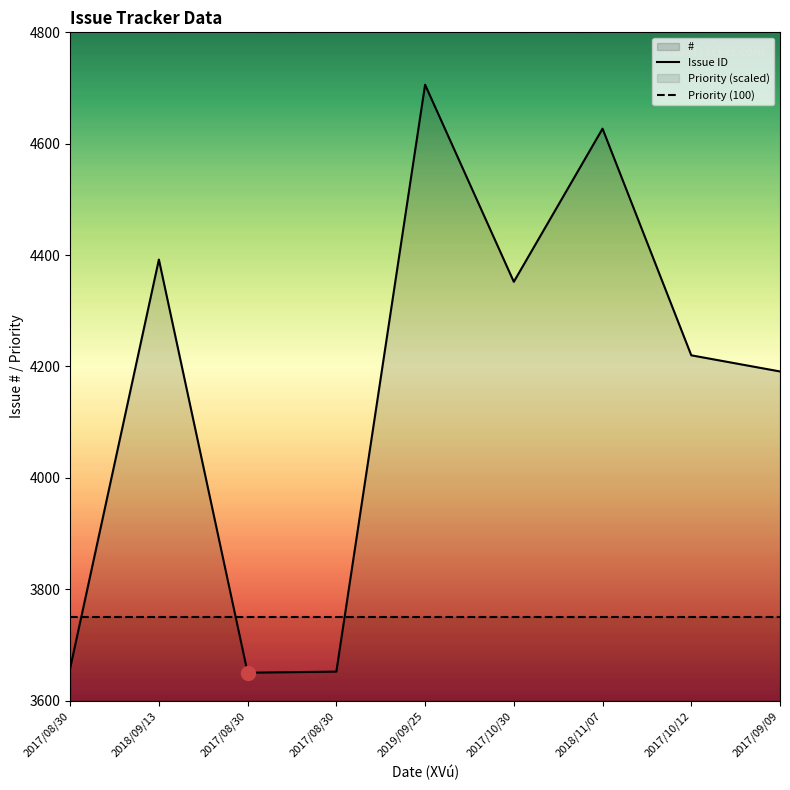

Is the value of Issue ID at 2018/09/13 greater than the value of Priority (100) at 2019/09/25?

Yes